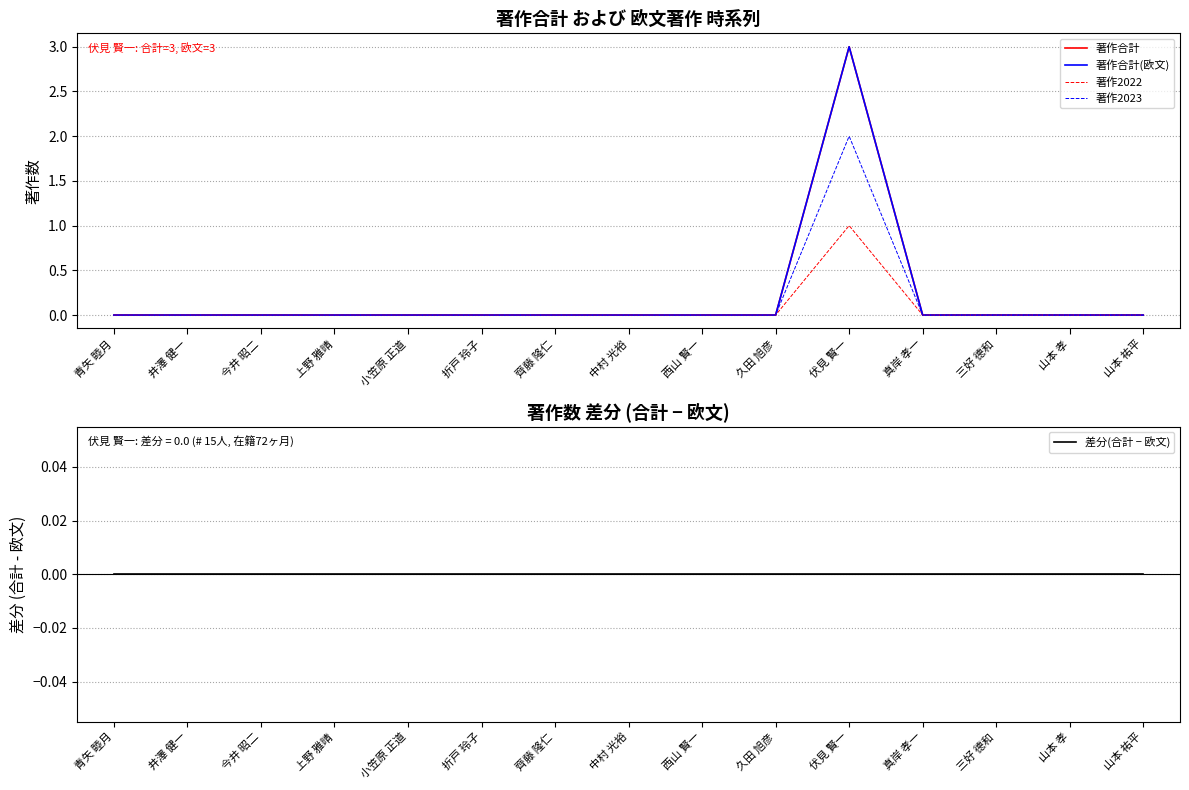

How many data points does each series have?

15